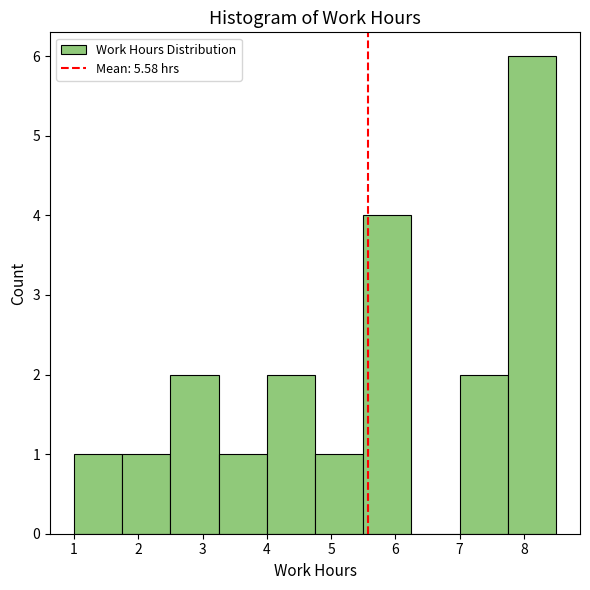

Reading left to right, list every bar in this chart as the range it spans on the x-axis followed by its height. Neither the bar edges nor the heights are printed on the chart, so give them approximately, as read against the axes.

1.00 to 1.75: 1
1.75 to 2.50: 1
2.50 to 3.25: 2
3.25 to 4.00: 1
4.00 to 4.75: 2
4.75 to 5.50: 1
5.50 to 6.25: 4
6.25 to 7.00: 0
7.00 to 7.75: 2
7.75 to 8.50: 6